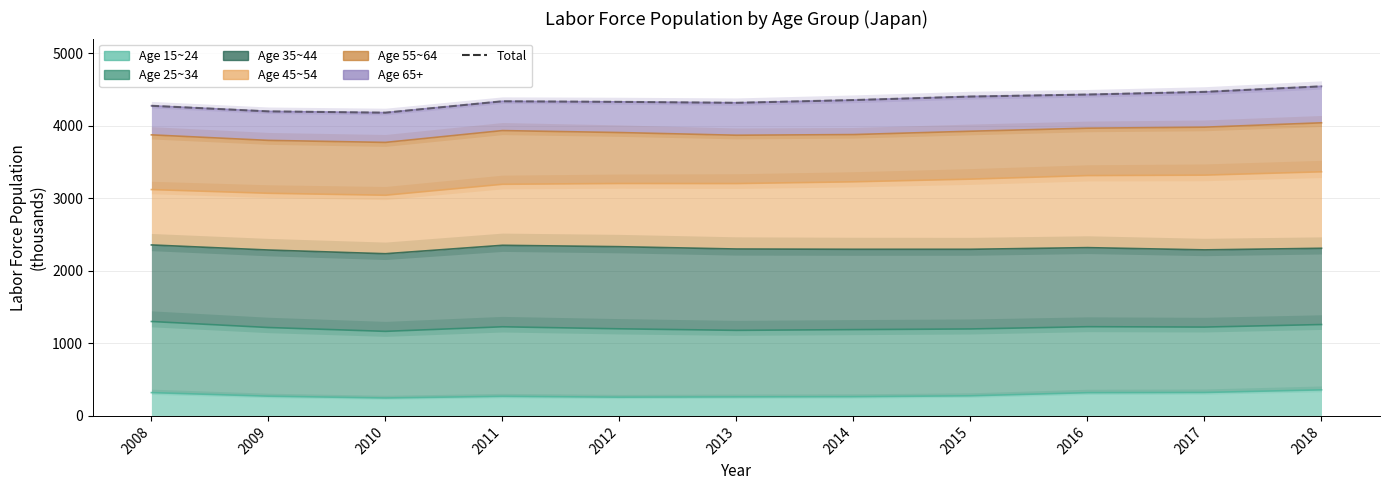

At which label is the value closest to 4360?

2014